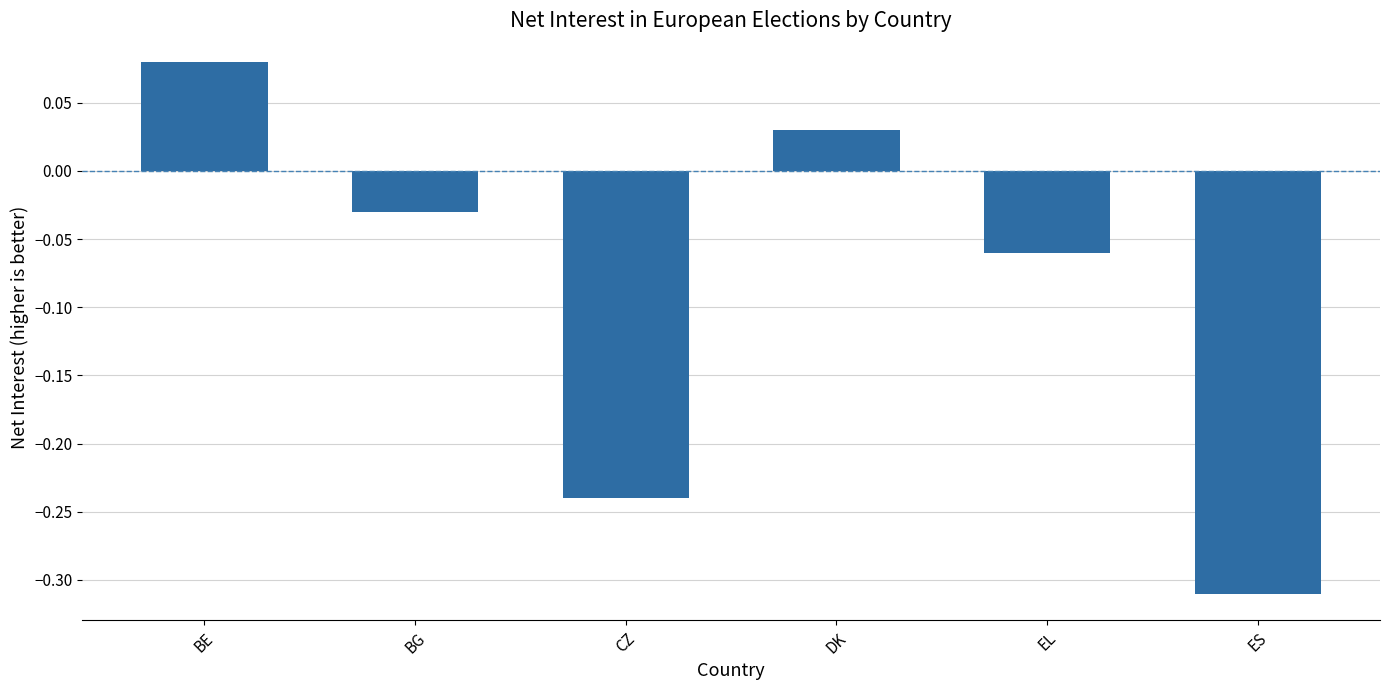

Are the bars grouped side by side (vs. stacked)?

No